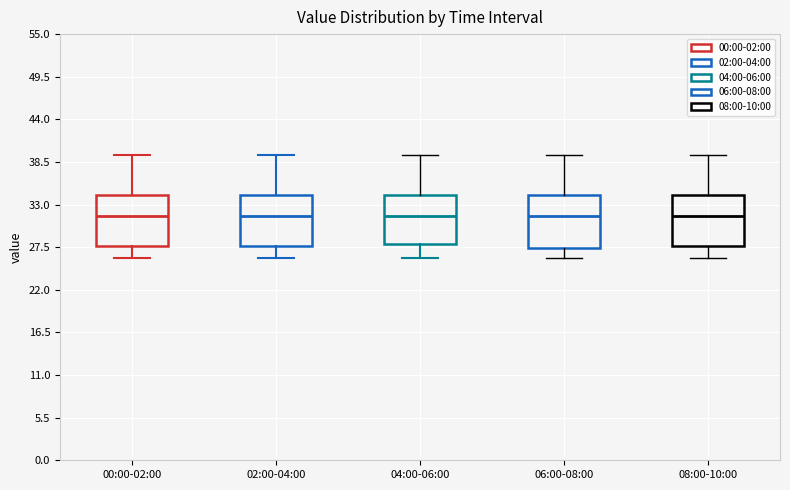

Reading left to right, read every box against the y-axis: the position of its median line, the range the box covers, and the ends of its whiskers. The values are not printed on the chart, so give them approximately, as read against the axis.

00:00-02:00: median 32, box 28 to 34, whiskers 26 to 39
02:00-04:00: median 32, box 28 to 34, whiskers 26 to 39
04:00-06:00: median 32, box 28 to 34, whiskers 26 to 39
06:00-08:00: median 32, box 27 to 34, whiskers 26 to 39
08:00-10:00: median 32, box 28 to 34, whiskers 26 to 39